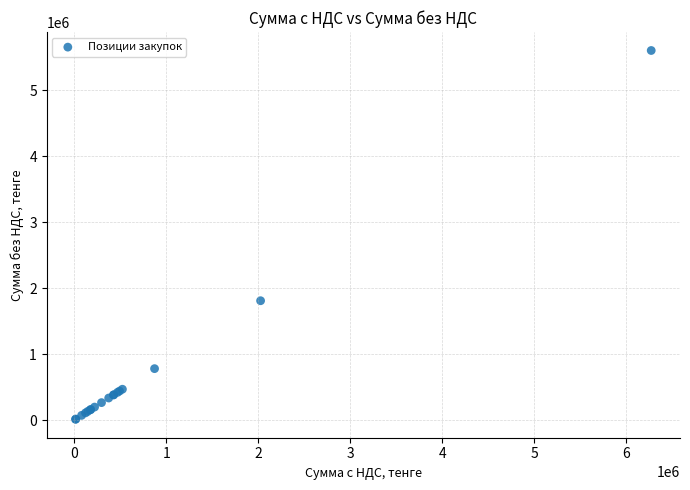

What Y value in the scatter plot is closest to 2806405?

1809000.0